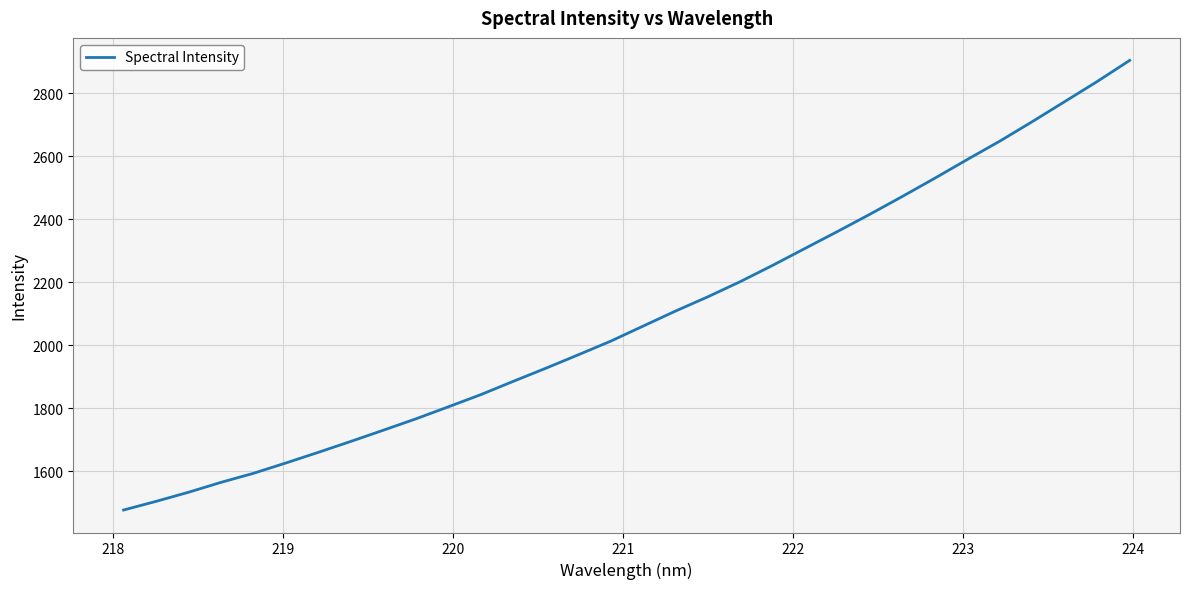

What is the difference between the maximum and minimum values?

1426.9